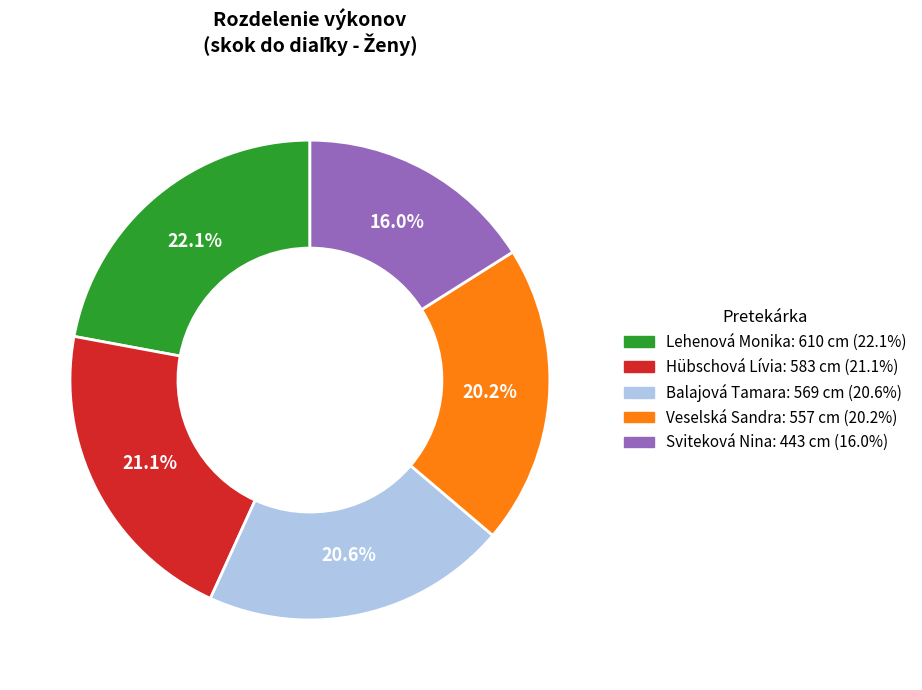

The Veselská Sandra slice represents 30% of the pie. True or false?

False